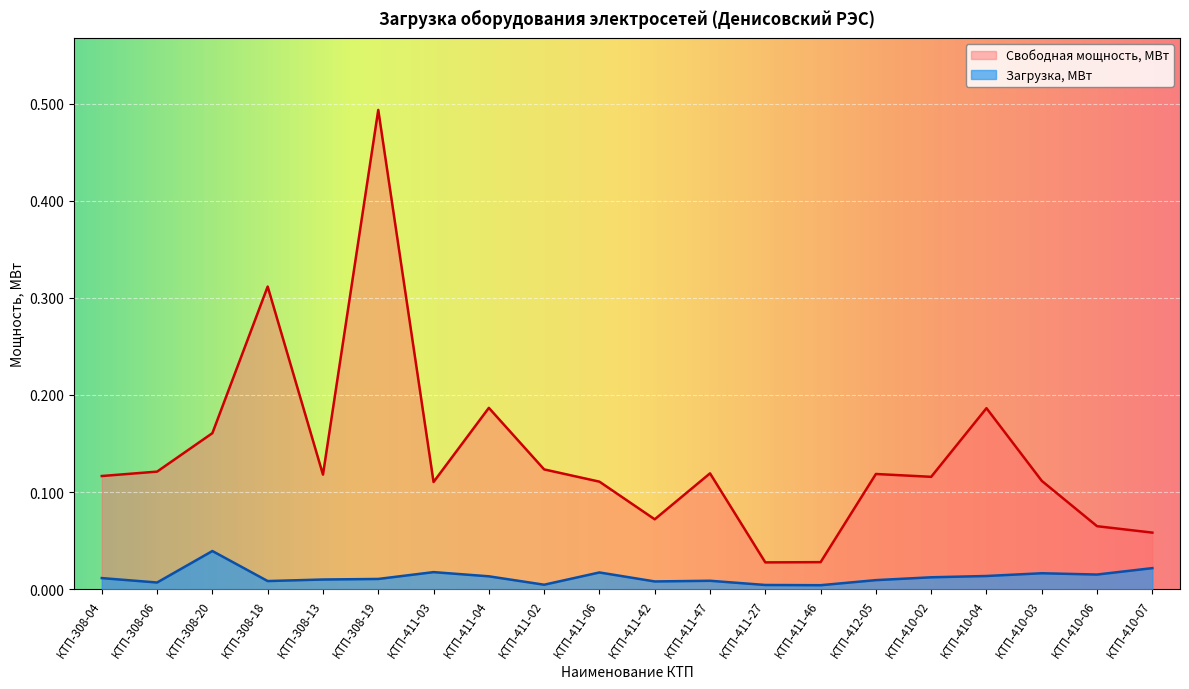

What is the difference between the second highest and minimum values in the Свободная мощность, МВт series?

0.3